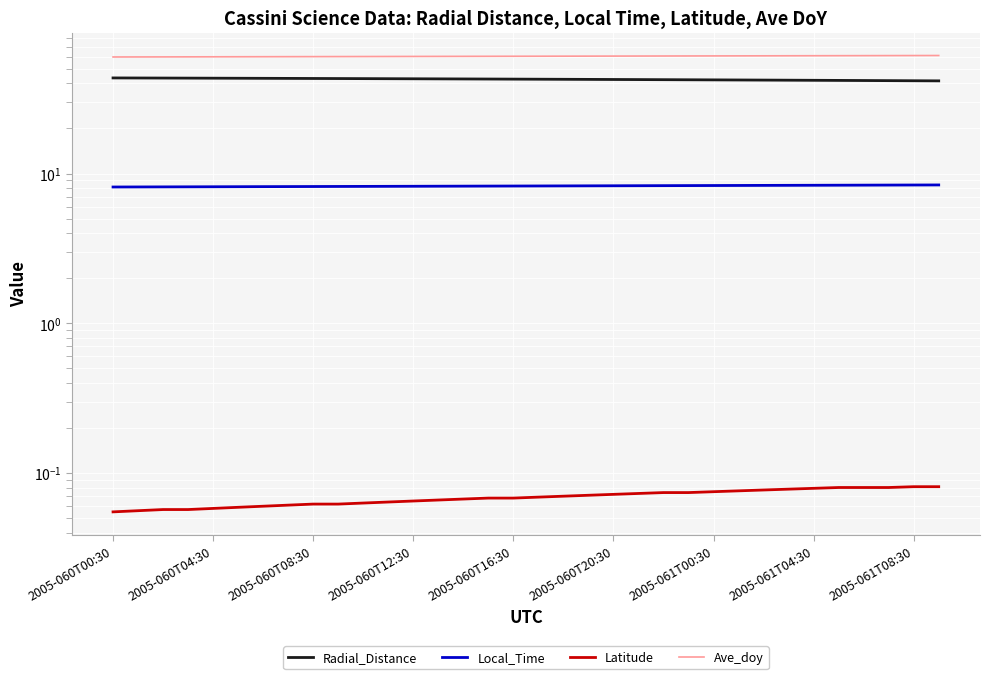

Reading left to right, transcribe all the data shown in this chart.

Radial_Distance: 43.5	43.5	43.4	43.4	43.3	43.3	43.2	43.2	43.1	43.1	43.0	43.0	42.9	42.9	42.8	42.8	42.7	42.6	42.6	42.5	42.5	42.4	42.3	42.3	42.2	42.1	42.1	42.0	41.9	41.9	41.8	41.7	41.6	41.6
Local_Time: 8.1	8.1	8.1	8.2	8.2	8.2	8.2	8.2	8.2	8.2	8.2	8.2	8.2	8.2	8.2	8.2	8.3	8.3	8.3	8.3	8.3	8.3	8.3	8.3	8.3	8.3	8.3	8.3	8.3	8.4	8.4	8.4	8.4	8.4
Latitude: 0.1	0.1	0.1	0.1	0.1	0.1	0.1	0.1	0.1	0.1	0.1	0.1	0.1	0.1	0.1	0.1	0.1	0.1	0.1	0.1	0.1	0.1	0.1	0.1	0.1	0.1	0.1	0.1	0.1	0.1	0.1	0.1	0.1	0.1
Ave_doy: 60.0	60.1	60.1	60.1	60.2	60.2	60.3	60.3	60.4	60.4	60.4	60.5	60.5	60.6	60.6	60.6	60.7	60.7	60.8	60.8	60.9	60.9	60.9	61.0	61.0	61.1	61.1	61.1	61.2	61.2	61.3	61.3	61.4	61.4